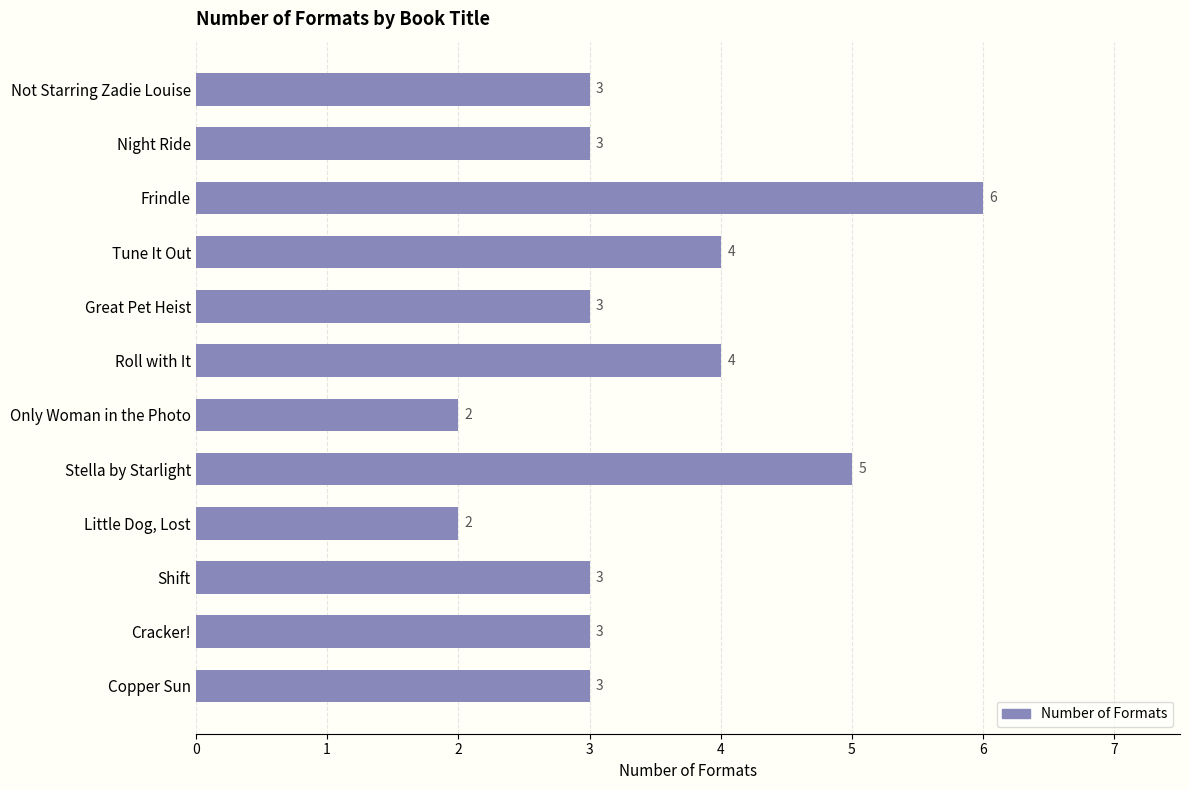

What is the sum of all values?

41